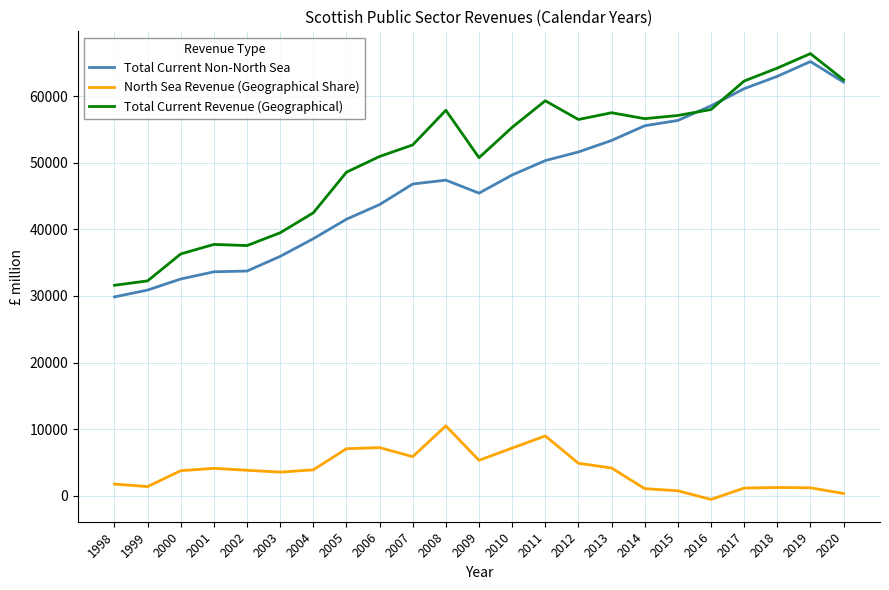

Which series has the largest total across all categories?

Total Current Revenue (Geographical)